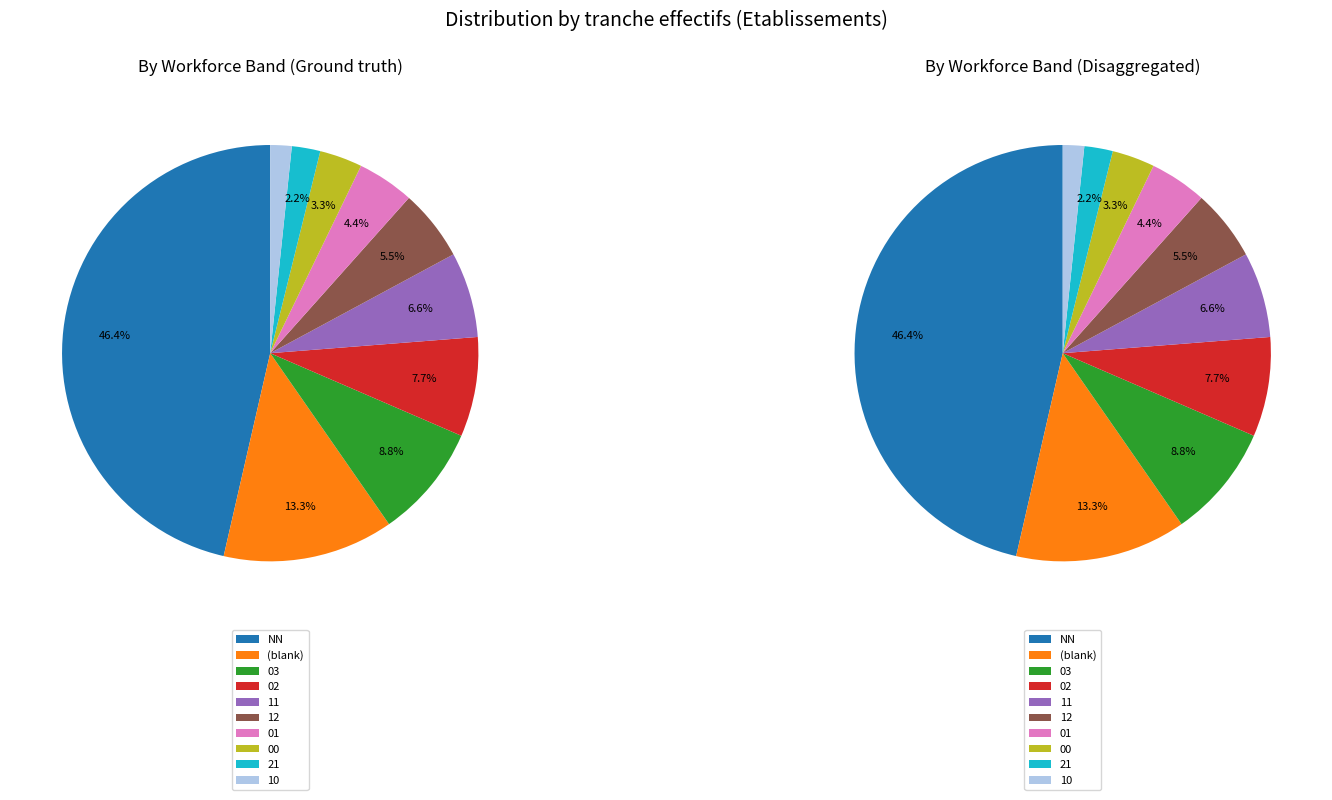

Count the number of slices in the pie.

10